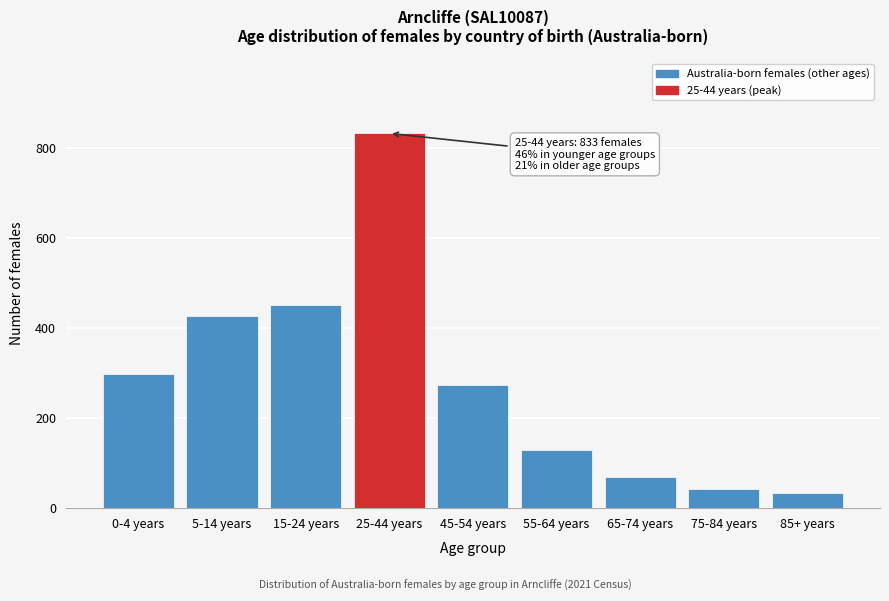

Reading left to right, list all the values displayed in this chart.

299	427	452	833	274	130	69	43	33